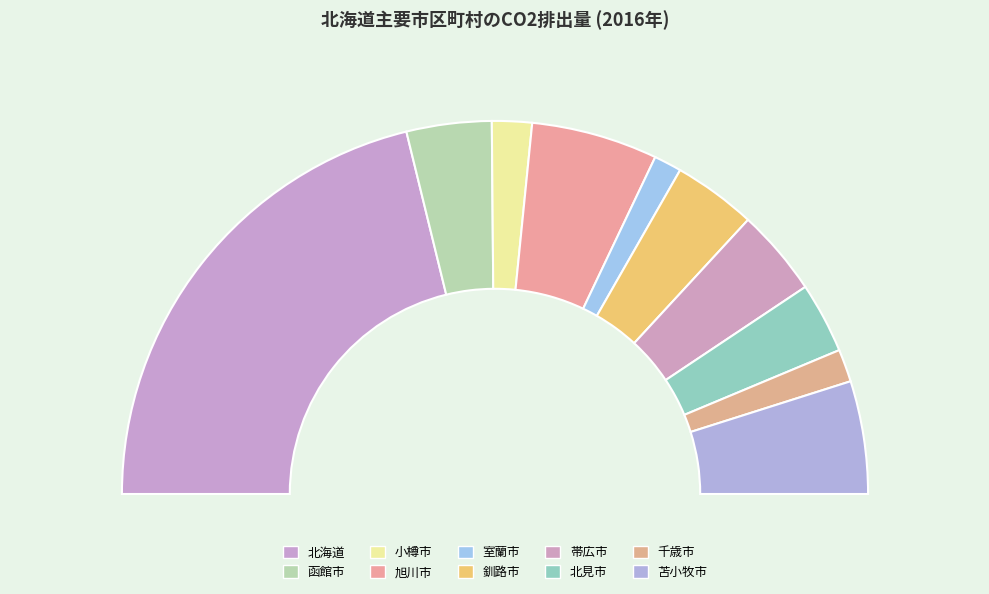

Is the sum of 室蘭市 and 北見市 greater than half?

No